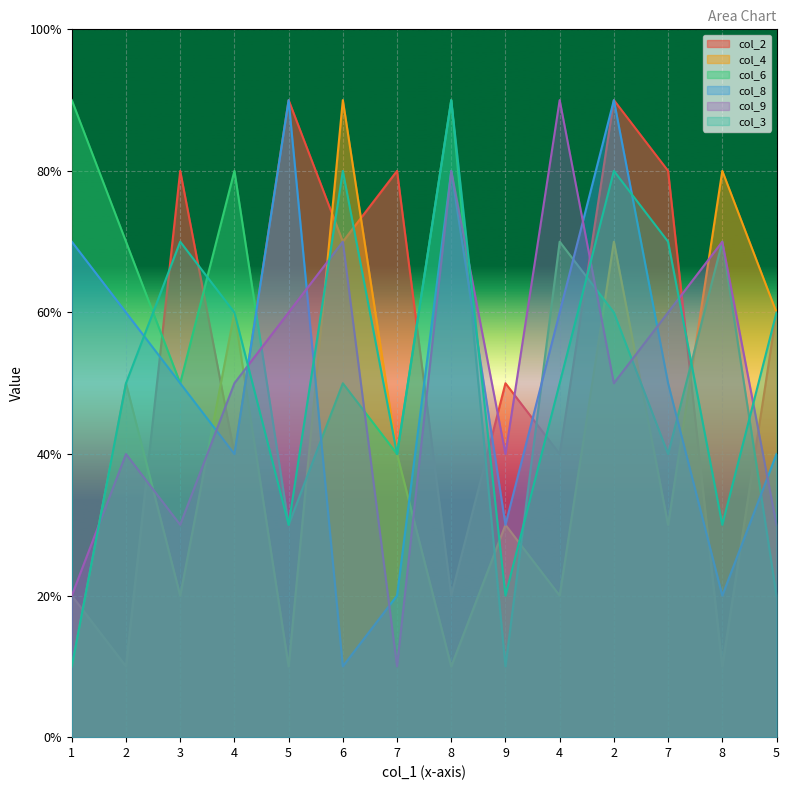

What is the difference between the col_3 values at 3 and 5?

4